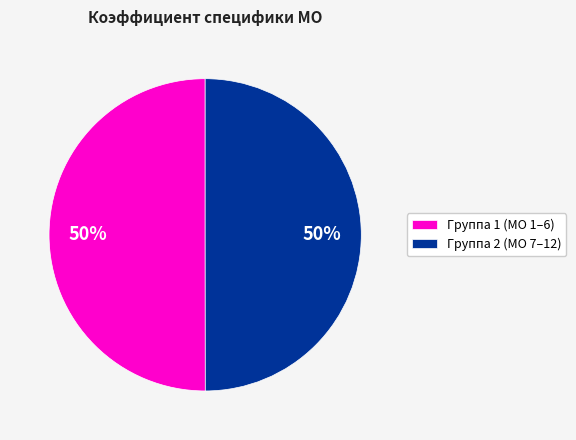

To the nearest percent, what percentage of the pie is Группа 1 (МО 1–6)?

50%